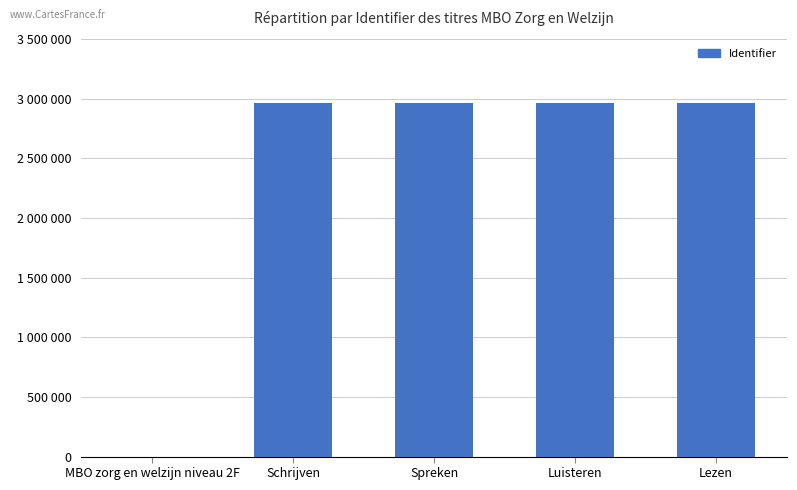

The chart shows a value of 4003820 at Schrijven. True or false?

False